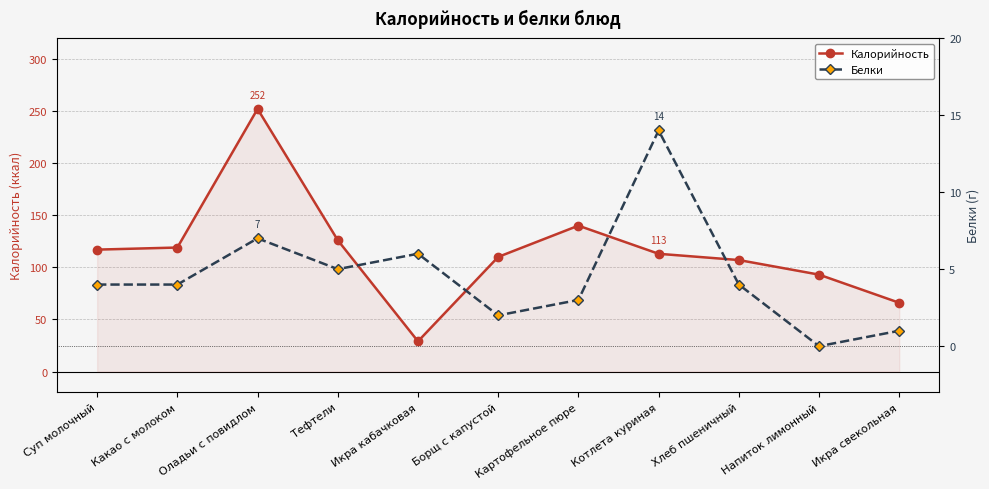

What is the value of the Белки point at the 9th from the left?

4